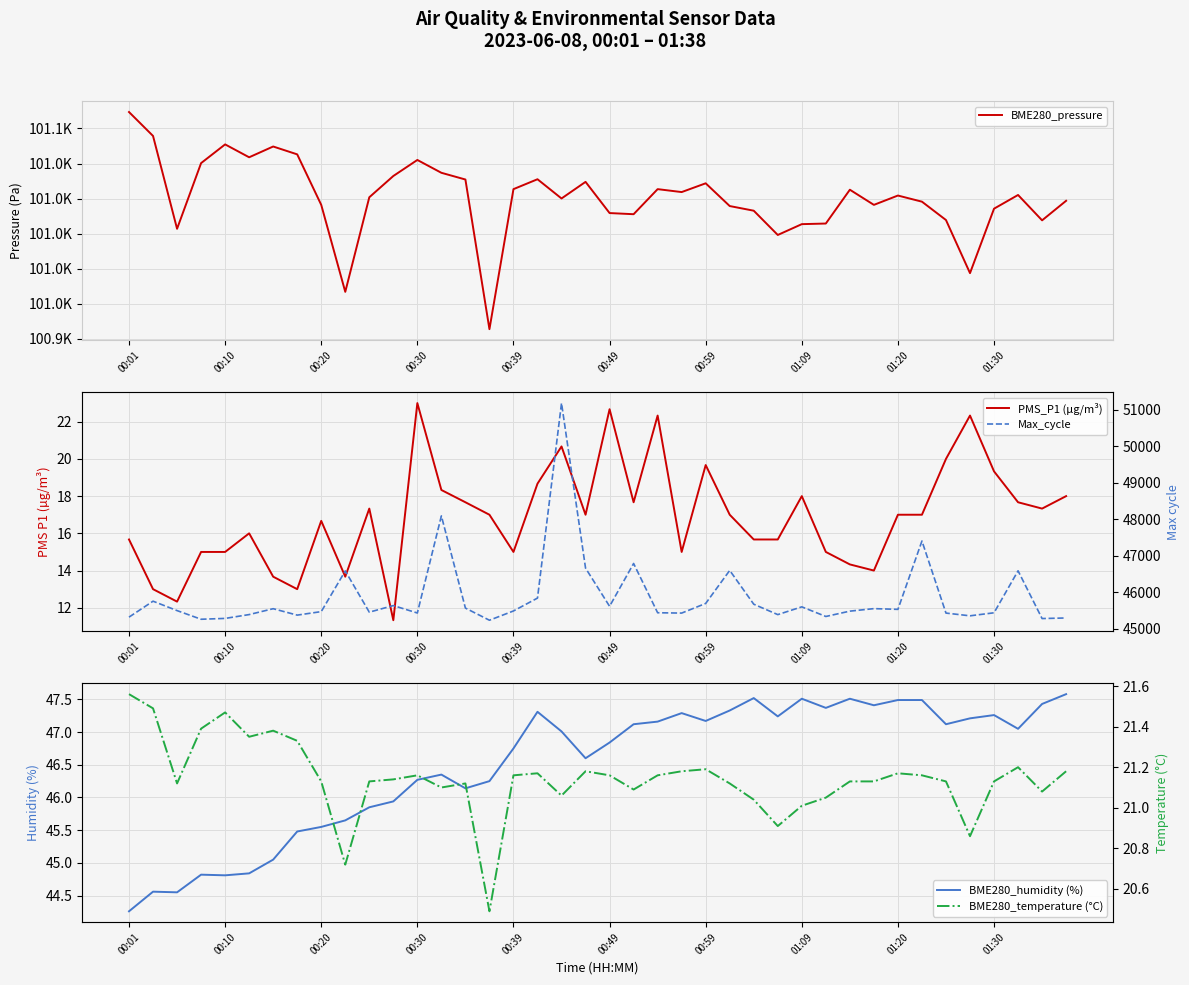

How many data points in BME280_temperature (°C) are above 21?

36